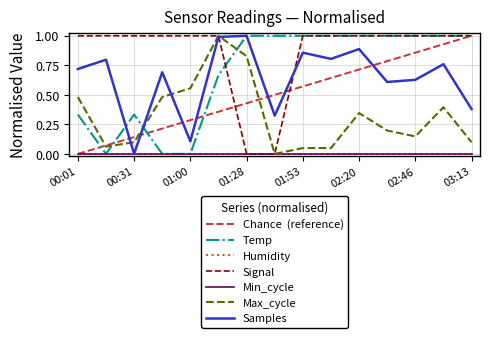

True or false: Max_cycle and Samples cross at least once.

True